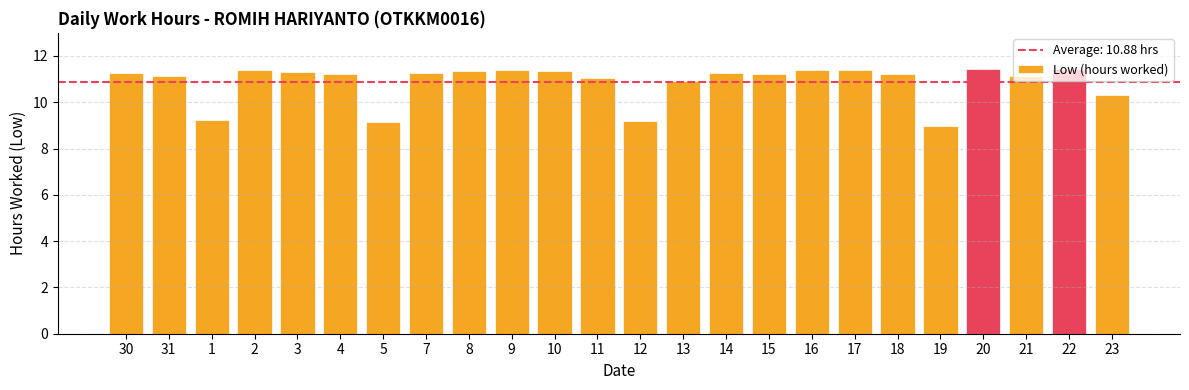

What is the average value?

10.9